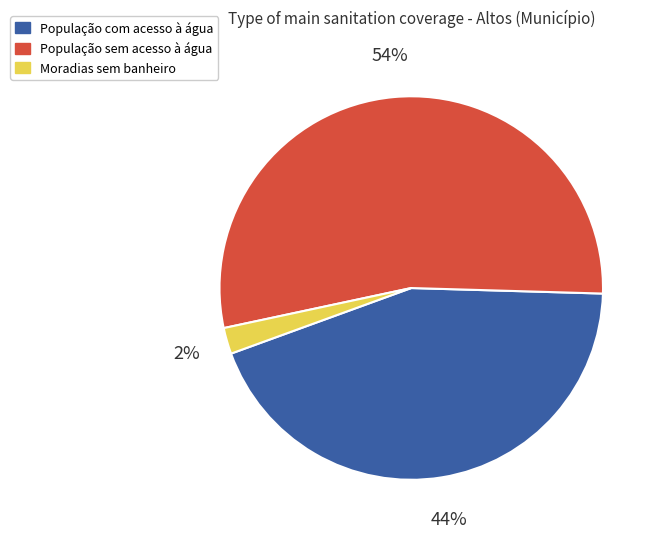

To the nearest percent, what portion does Moradias sem banheiro represent?

2%